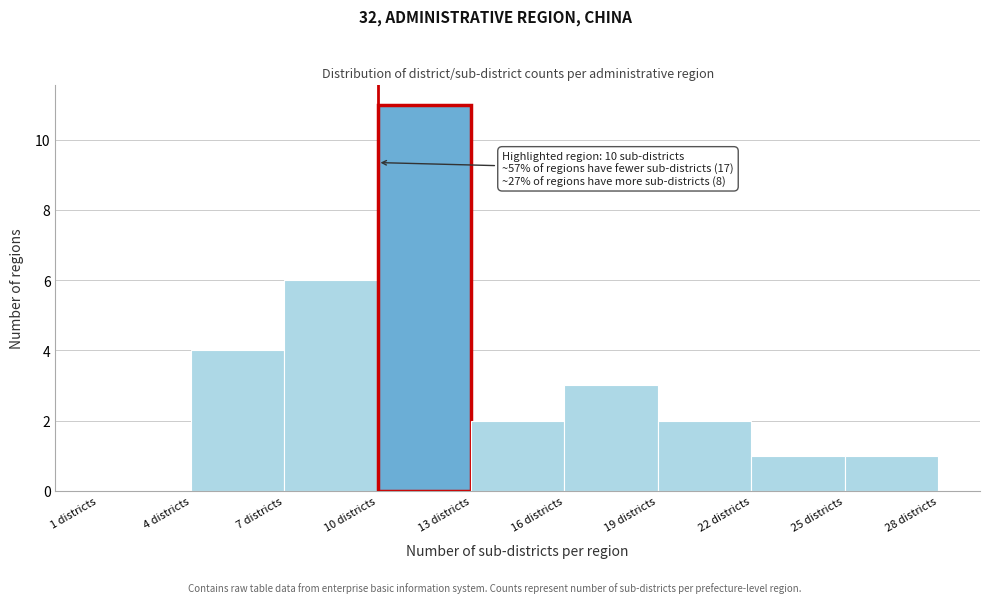

Which range on the x-axis has the tallest bar?

10 to 13